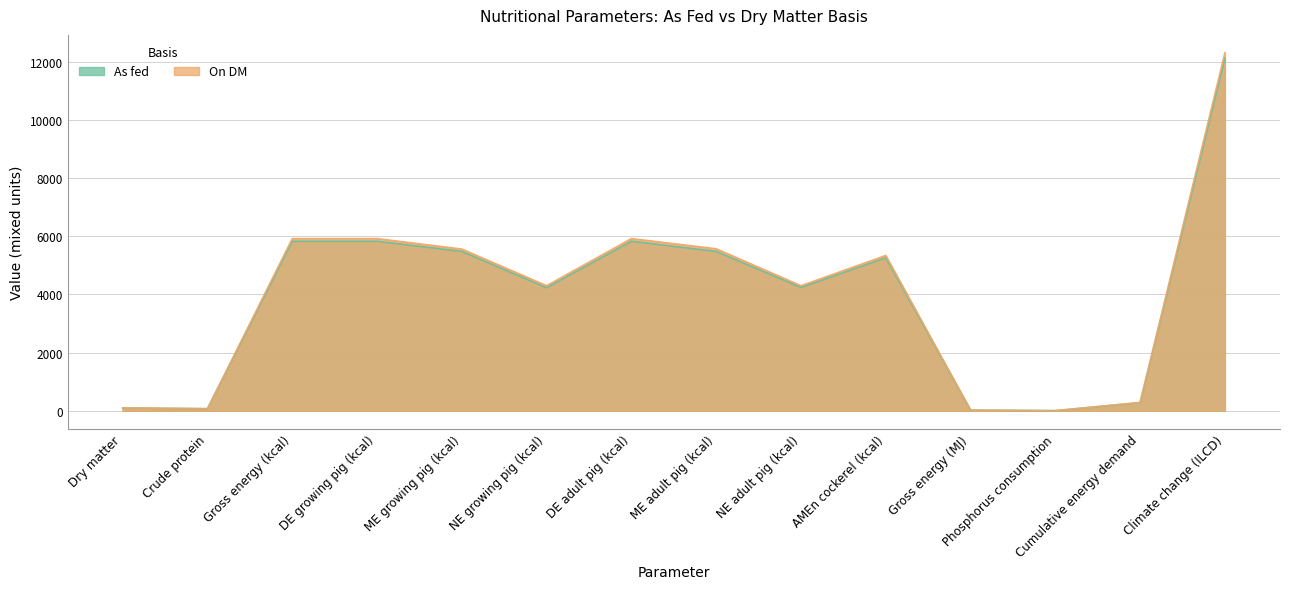

Where is the first local minimum for As fed?

Crude protein